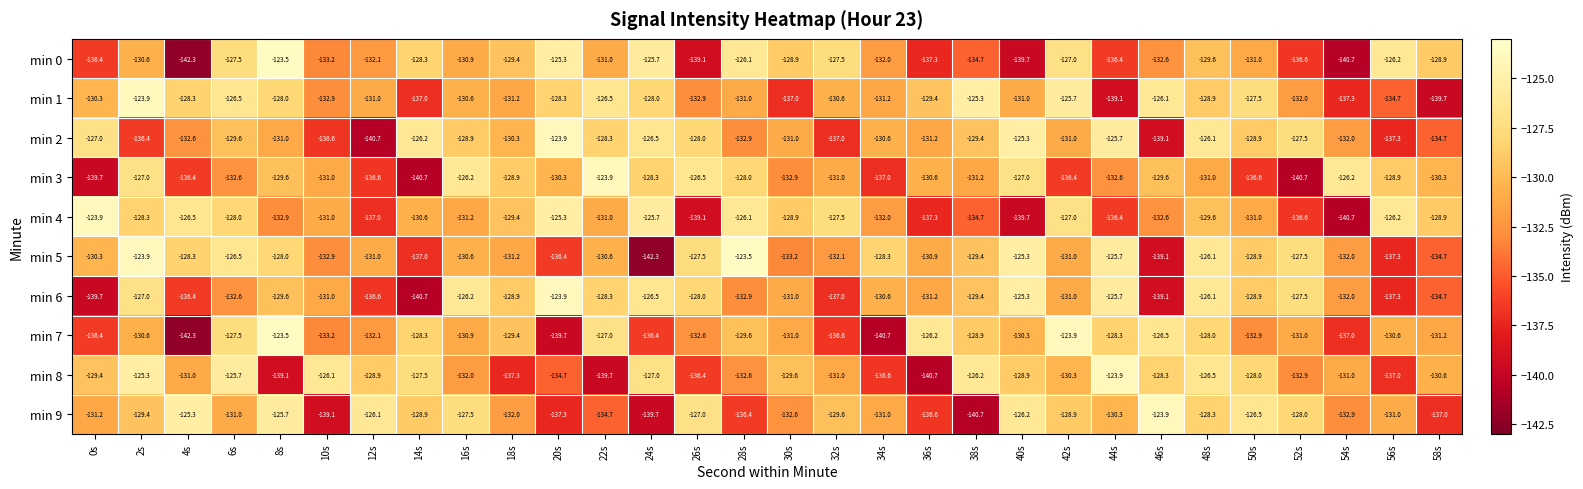

What is the maximum value shown in the chart?

-123.5